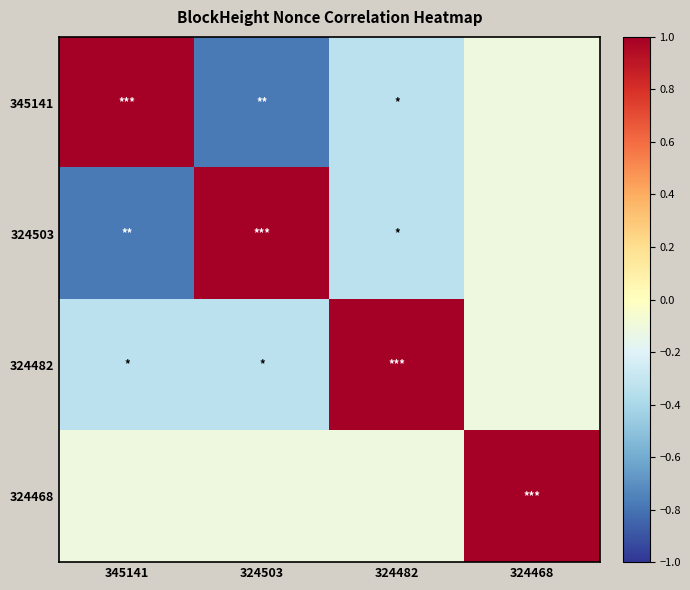

What is the difference between the highest and lowest values at 324468?

1.1